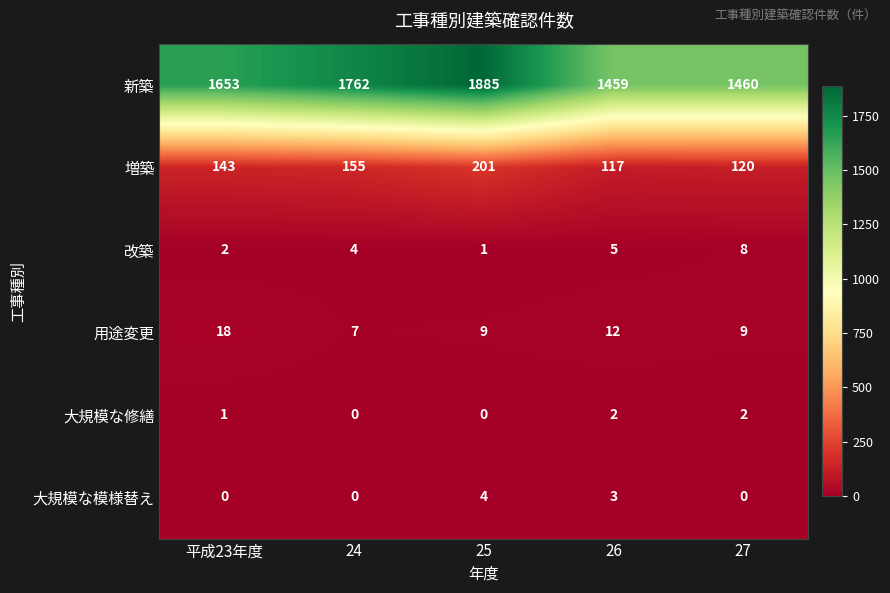

How many data points does each series have?

5